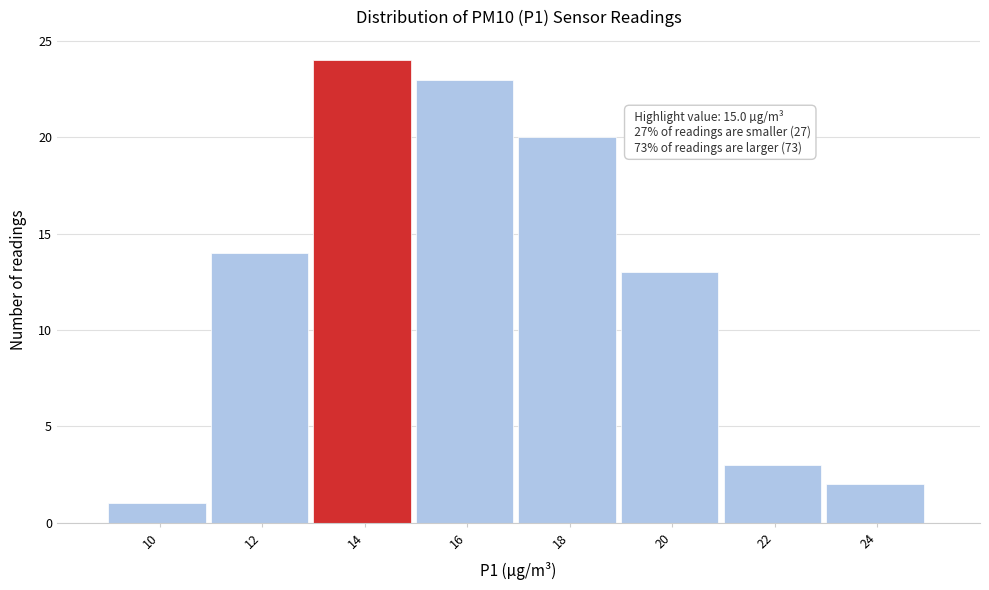

Reading left to right, what are all the values shown in this chart?

10=1	12=14	14=24	16=23	18=20	20=13	22=3	24=2